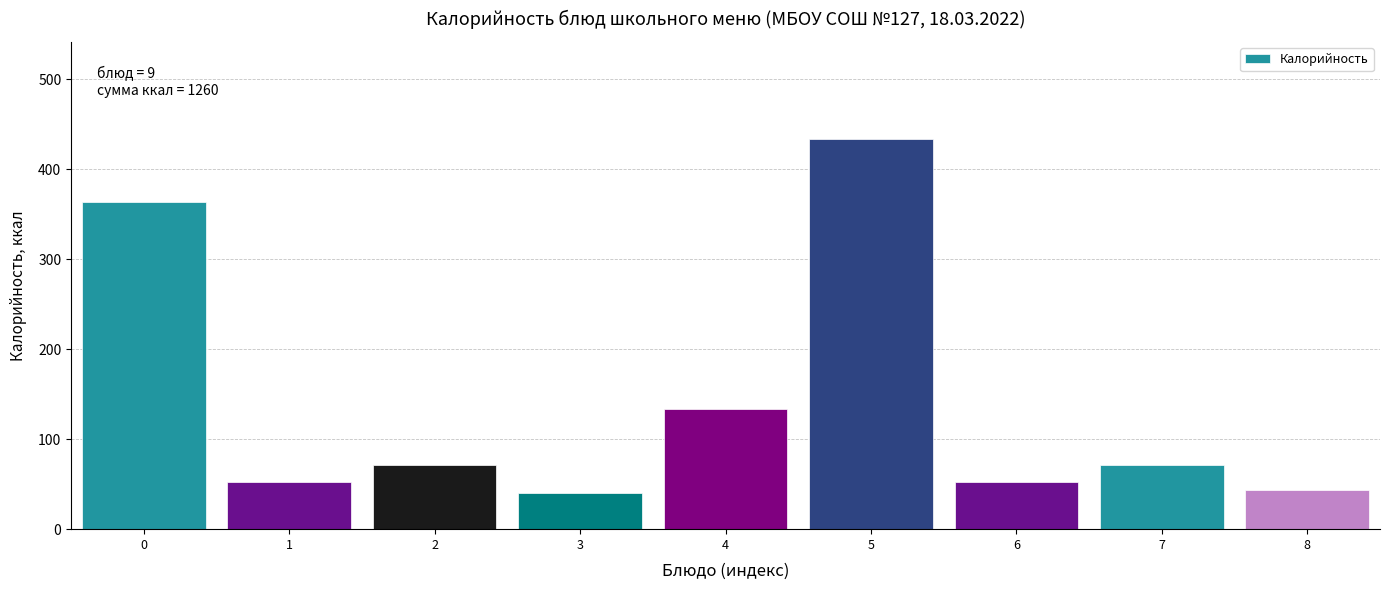

Reading right to left, transcribe all the data shown in this chart.

44	71	52	433	134	40	71	52	363